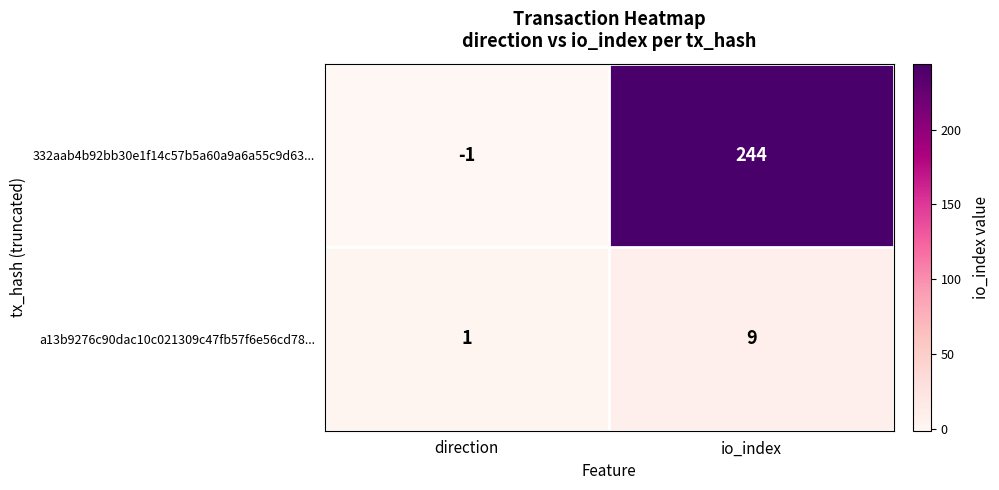

Rank the series by their maximum value, from lowest to highest.

a13b9276c90dac10c021309c47fb57f6e56cd78..., 332aab4b92bb30e1f14c57b5a60a9a6a55c9d63...